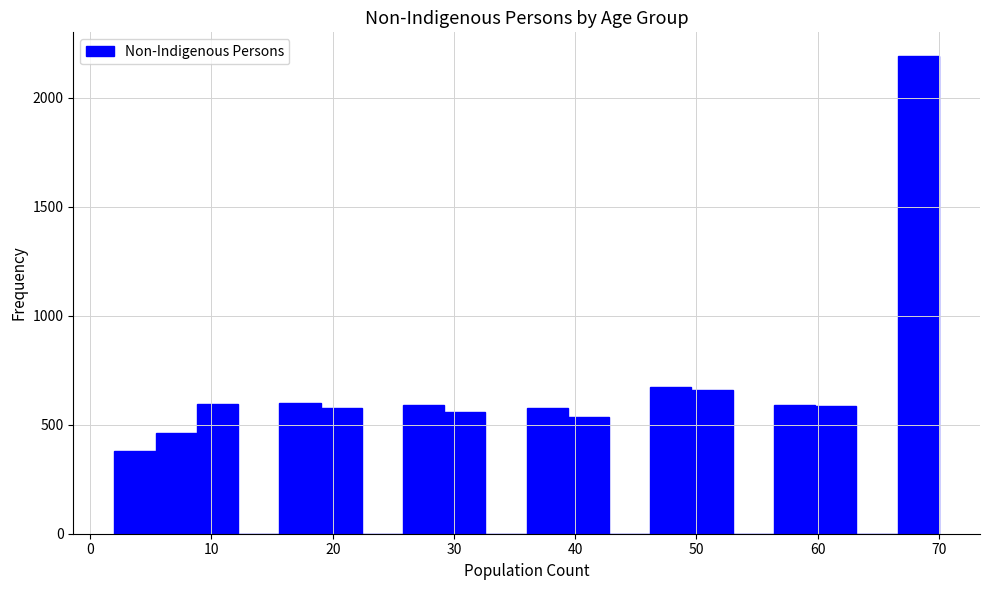

Read against the x-axis, roughly where is the centre of the tallest bar?

68